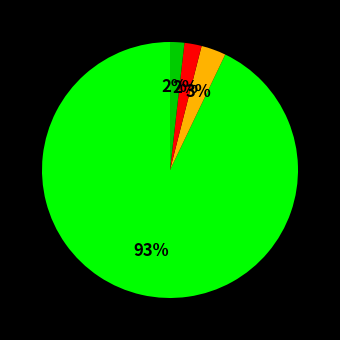

To the nearest percent, what is the difference between the largest and smallest slice percentages?

91%